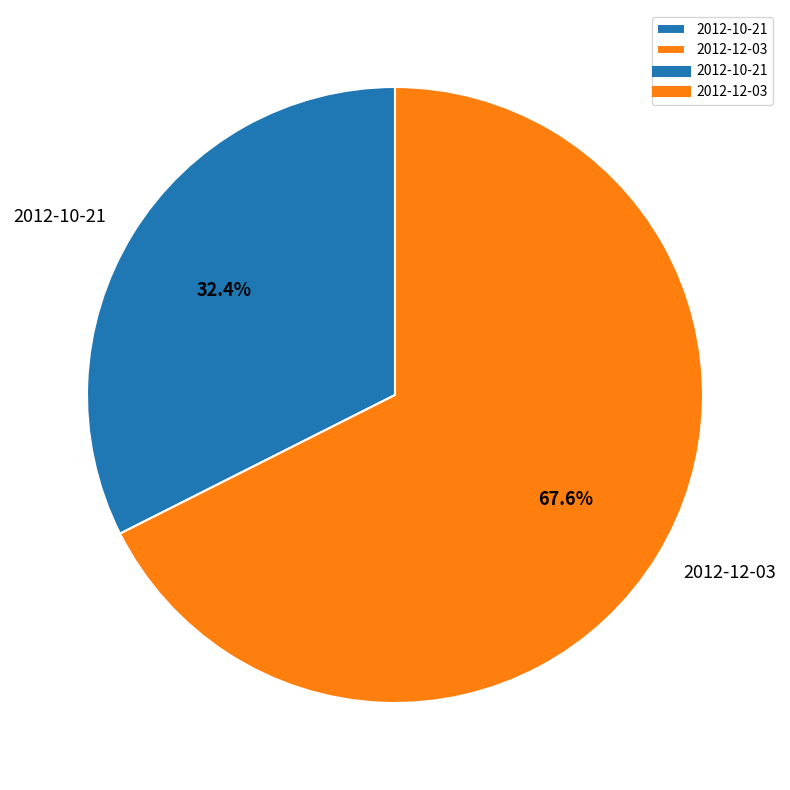

Rank the categories by value from lowest to highest.

2012-10-21, 2012-12-03